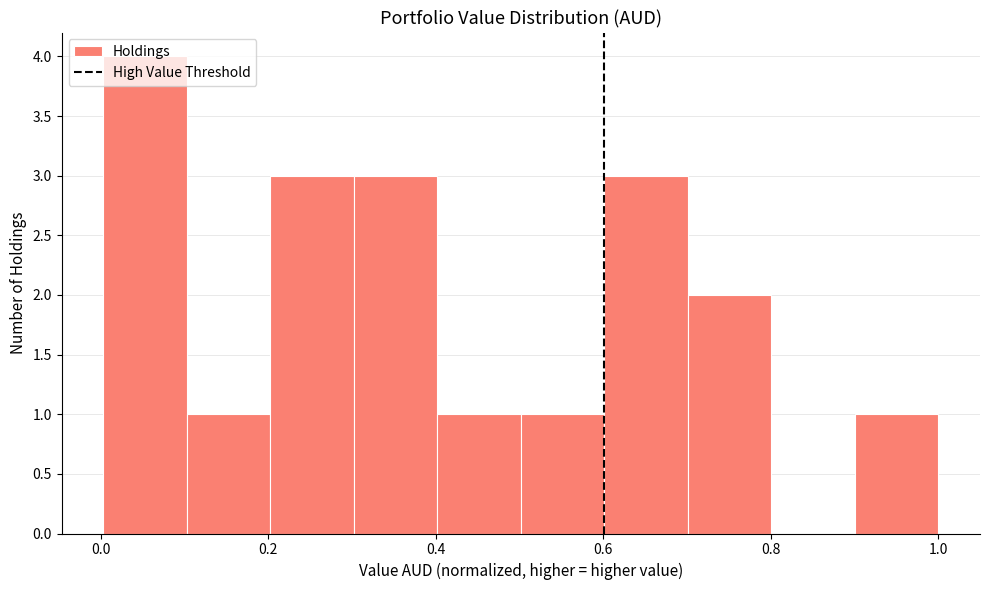

Which range on the x-axis has the tallest bar?

0.0 to 0.1